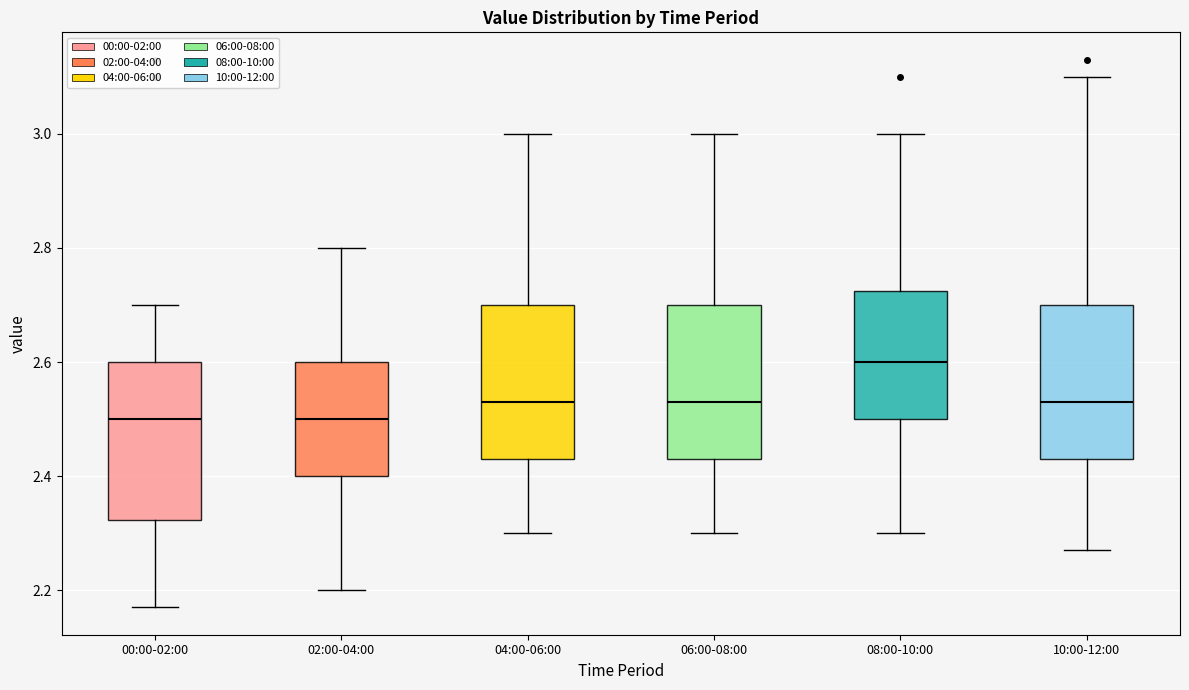

Reading left to right, transcribe this box plot: for each box, give where its median line is, the range the box spans, and where its two whiskers end, as read against the y-axis. The values are not printed on the chart, so give them approximately, as read against the axis.

00:00-02:00: median 2.50, box 2.32 to 2.60, whiskers 2.18 to 2.70
02:00-04:00: median 2.50, box 2.40 to 2.60, whiskers 2.20 to 2.80
04:00-06:00: median 2.54, box 2.44 to 2.70, whiskers 2.30 to 3.00
06:00-08:00: median 2.54, box 2.44 to 2.70, whiskers 2.30 to 3.00
08:00-10:00: median 2.60, box 2.50 to 2.72, whiskers 2.30 to 3.00
10:00-12:00: median 2.54, box 2.44 to 2.70, whiskers 2.28 to 3.10